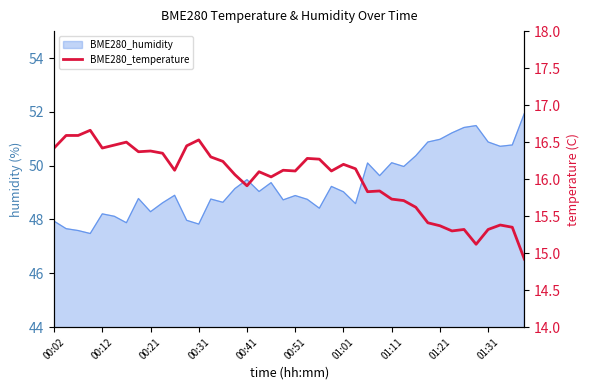

How many interior local peaks (higher than both neighbors) does the data have?

11